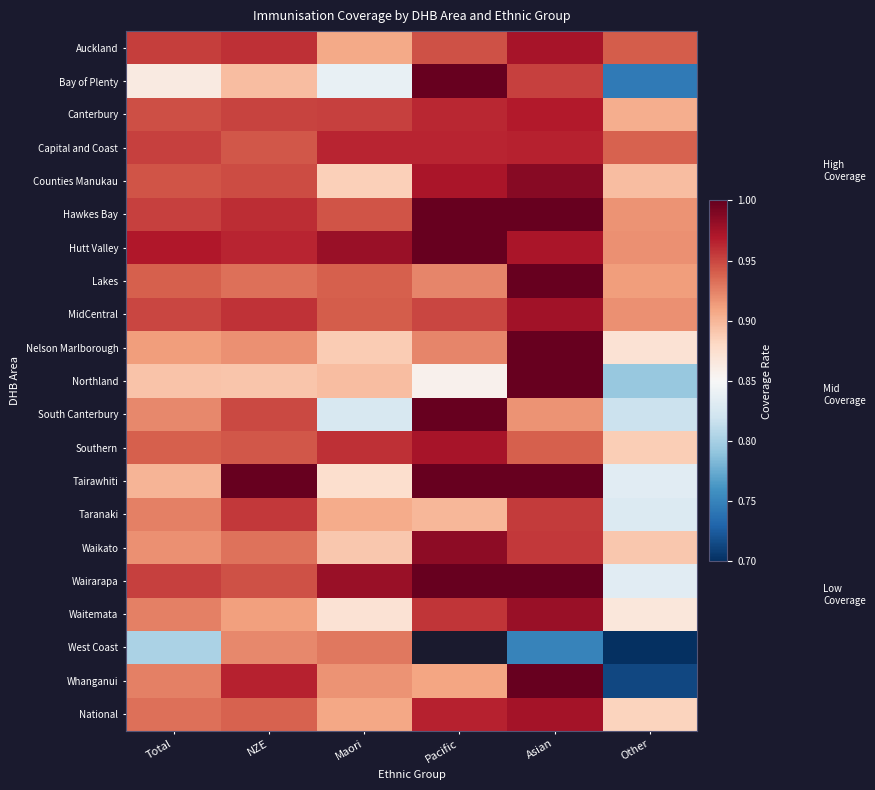

What is the smallest value displayed?

0.4